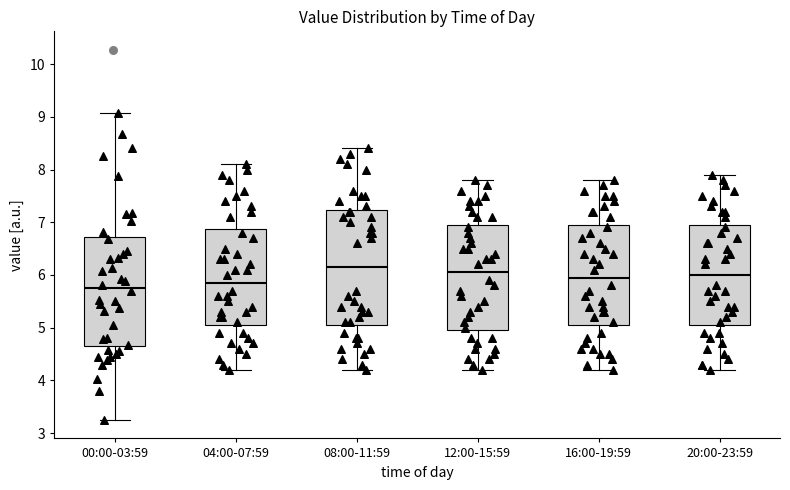

Where does the median line of the box for 16:00-19:59 sit on the y-axis? The values are not printed on the chart, so give them approximately, as read against the axis.

6.0